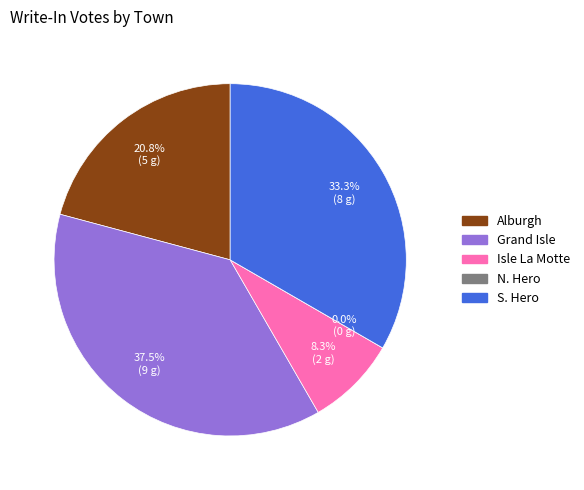

To the nearest percent, what is the average slice percentage?

20%